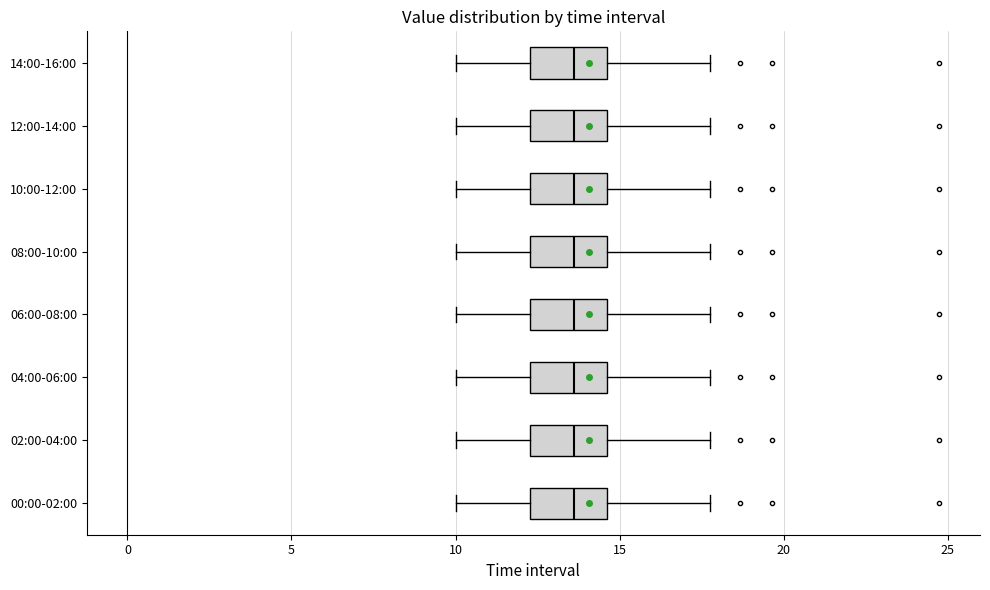

Reading bottom to top, read every box against the x-axis: the position of its median line, the range the box covers, and the ends of its whiskers. The values are not printed on the chart, so give them approximately, as read against the axis.

00:00-02:00: median 13.5, box 12.5 to 14.5, whiskers 10.0 to 18.0
02:00-04:00: median 13.5, box 12.5 to 14.5, whiskers 10.0 to 18.0
04:00-06:00: median 13.5, box 12.5 to 14.5, whiskers 10.0 to 18.0
06:00-08:00: median 13.5, box 12.5 to 14.5, whiskers 10.0 to 18.0
08:00-10:00: median 13.5, box 12.5 to 14.5, whiskers 10.0 to 18.0
10:00-12:00: median 13.5, box 12.5 to 14.5, whiskers 10.0 to 18.0
12:00-14:00: median 13.5, box 12.5 to 14.5, whiskers 10.0 to 18.0
14:00-16:00: median 13.5, box 12.5 to 14.5, whiskers 10.0 to 18.0